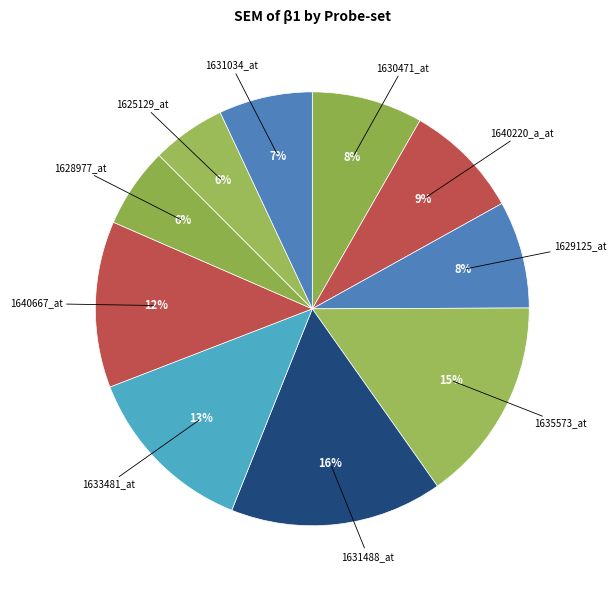

Rank the categories by value from highest to lowest.

1631488_at, 1635573_at, 1633481_at, 1640667_at, 1640220_a_at, 1630471_at, 1629125_at, 1631034_at, 1628977_at, 1625129_at